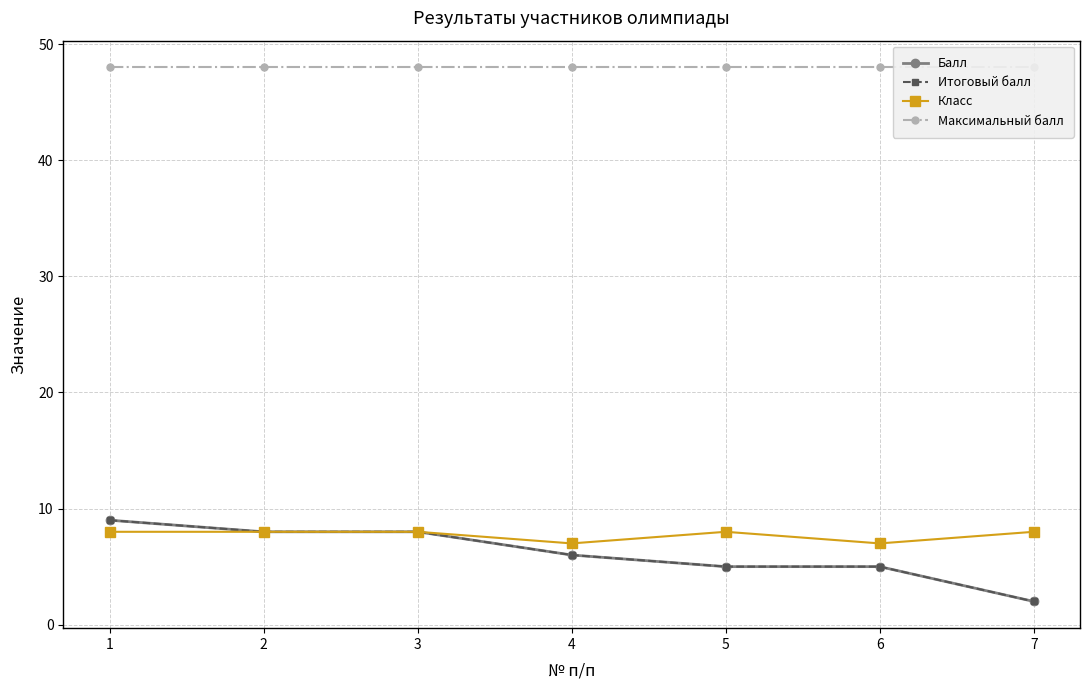

What is the difference between the second highest and second lowest values in the Класс series?

1